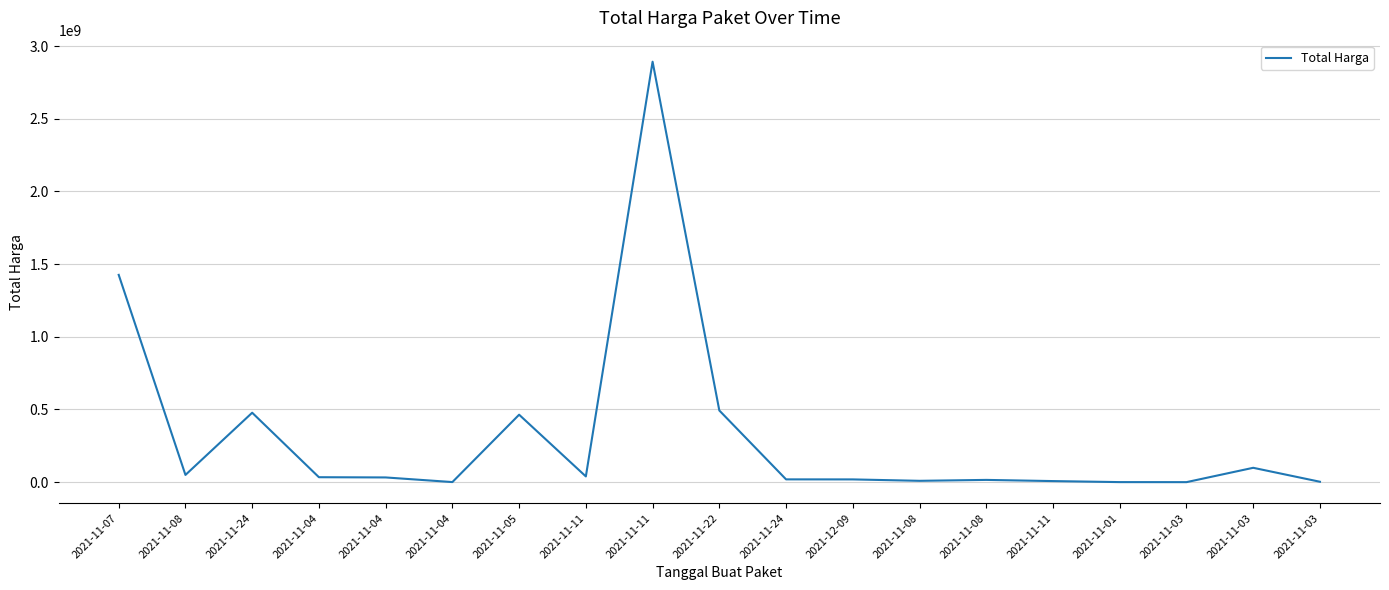

Does the chart display data point markers on the line(s)?

No